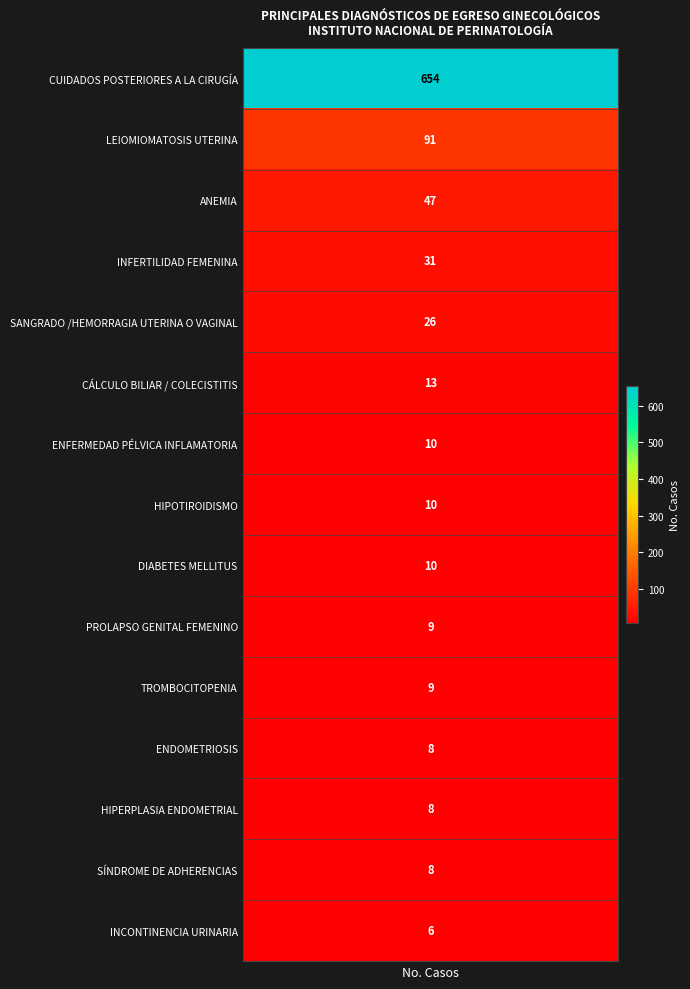

What is the greatest value displayed?

654